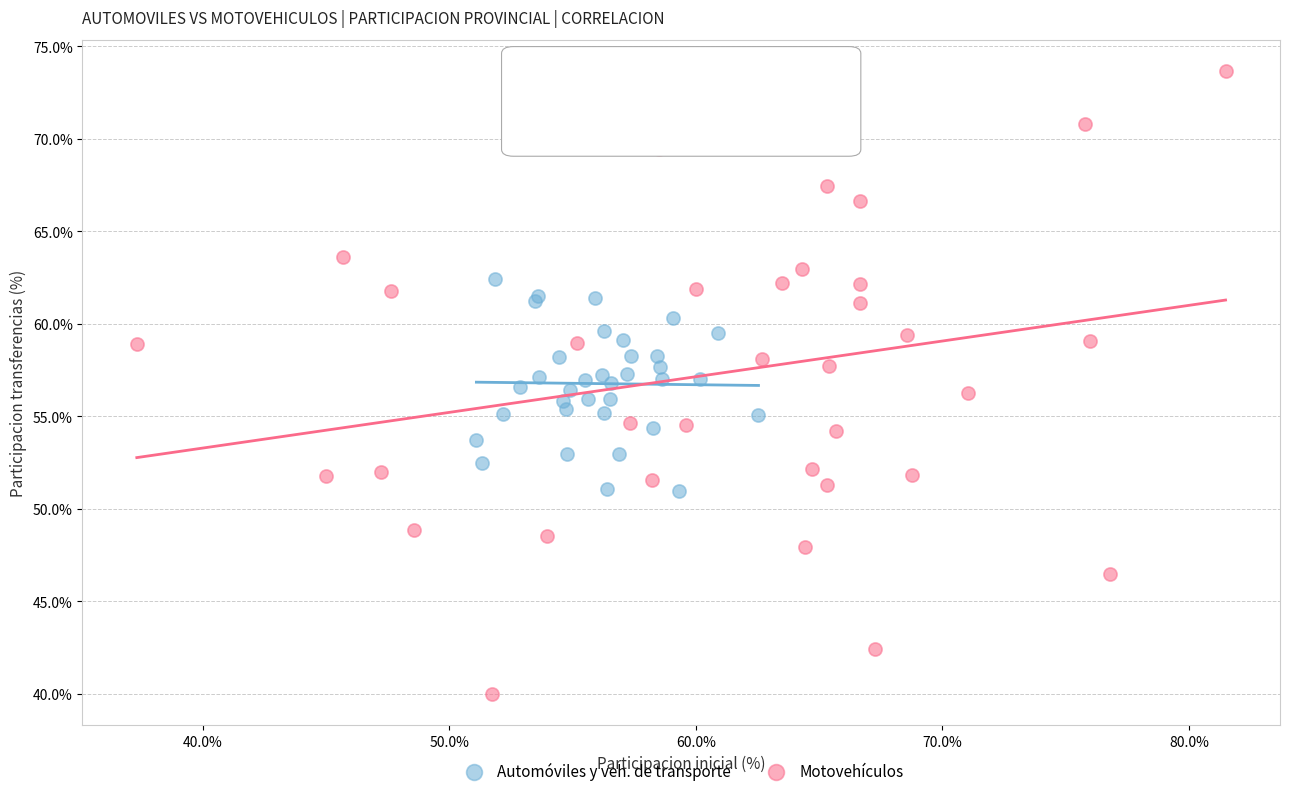

What are all the series names shown in the legend?

Automóviles y veh. de transporte, Motovehículos